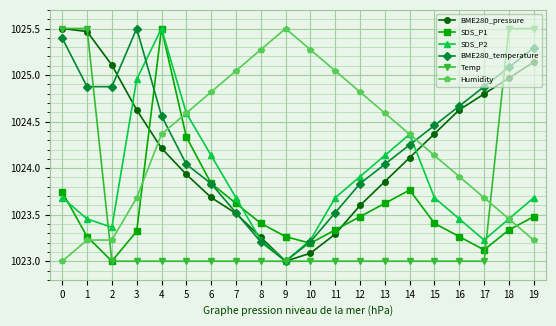

True or false: BME280_pressure has more than 0 points higher than both neighbors.

False